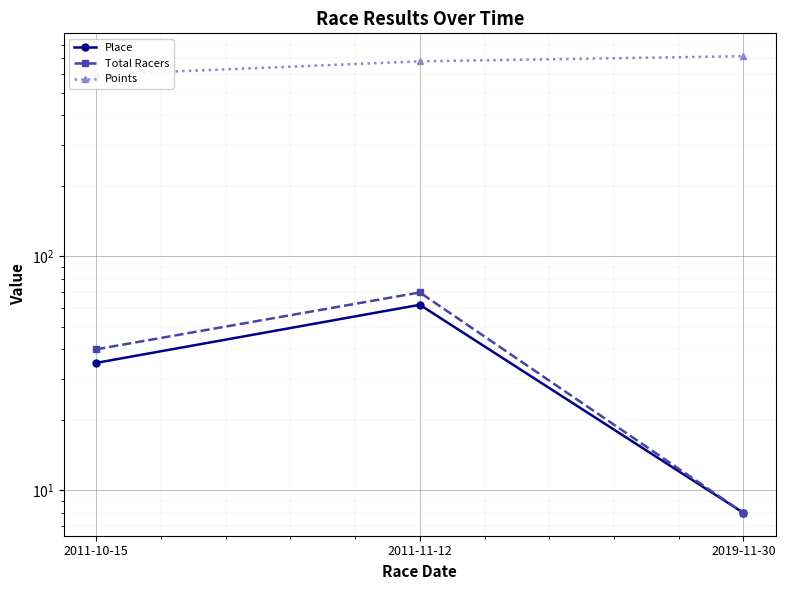

Reading left to right, transcribe all the data shown in this chart.

Place: 35.0	62.0	8.0
Total Racers: 40.0	70.0	8.0
Points: 596.7	680.4	716.0